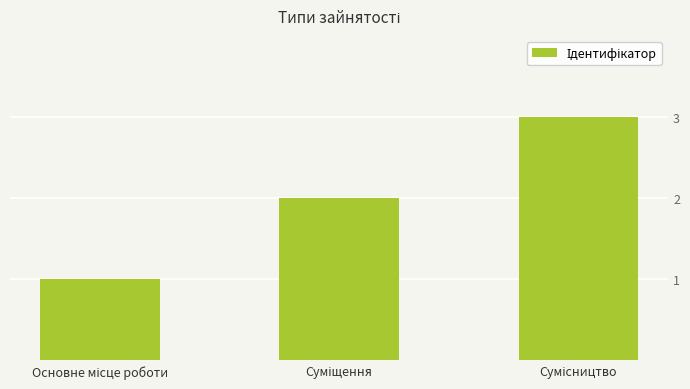

What is the sum of all values?

6